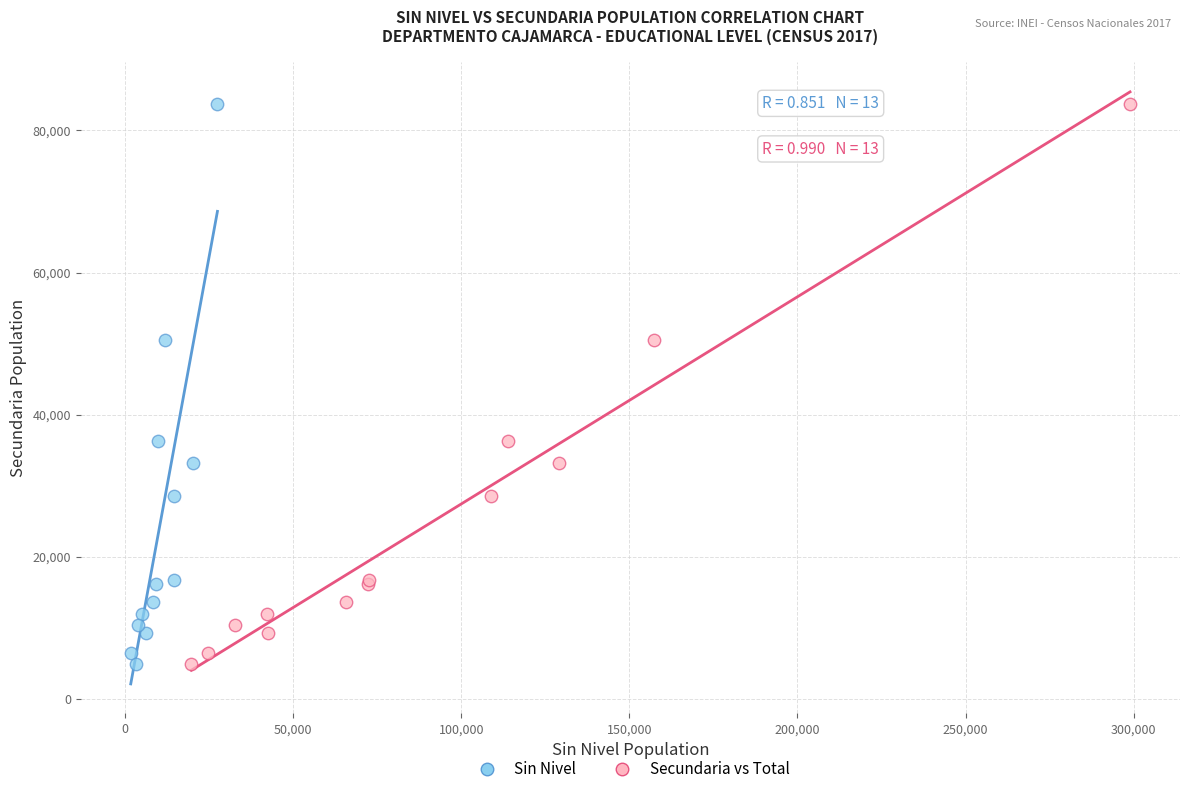

What are all the series names shown in the legend?

Sin Nivel, Secundaria vs Total